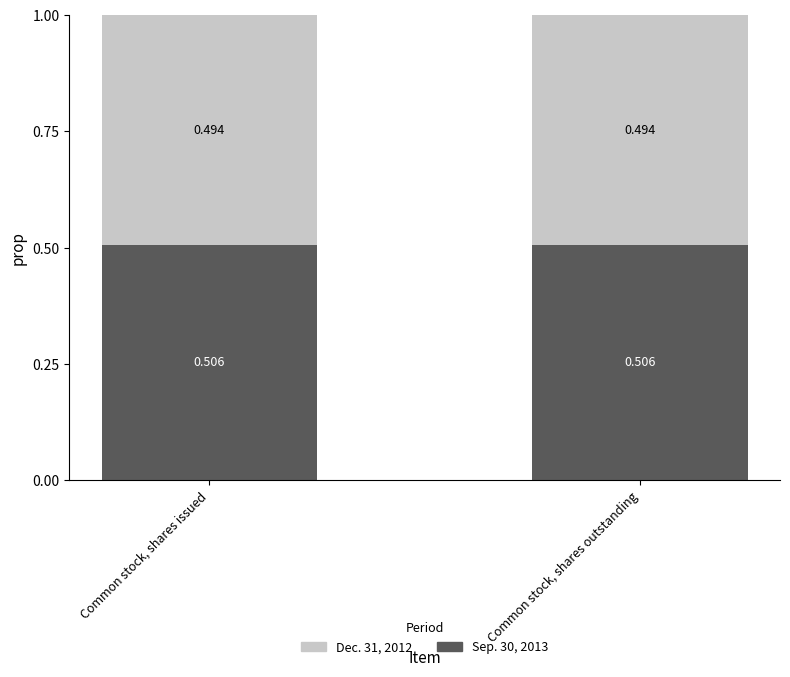

What are all the series names shown in the legend?

Dec. 31, 2012, Sep. 30, 2013